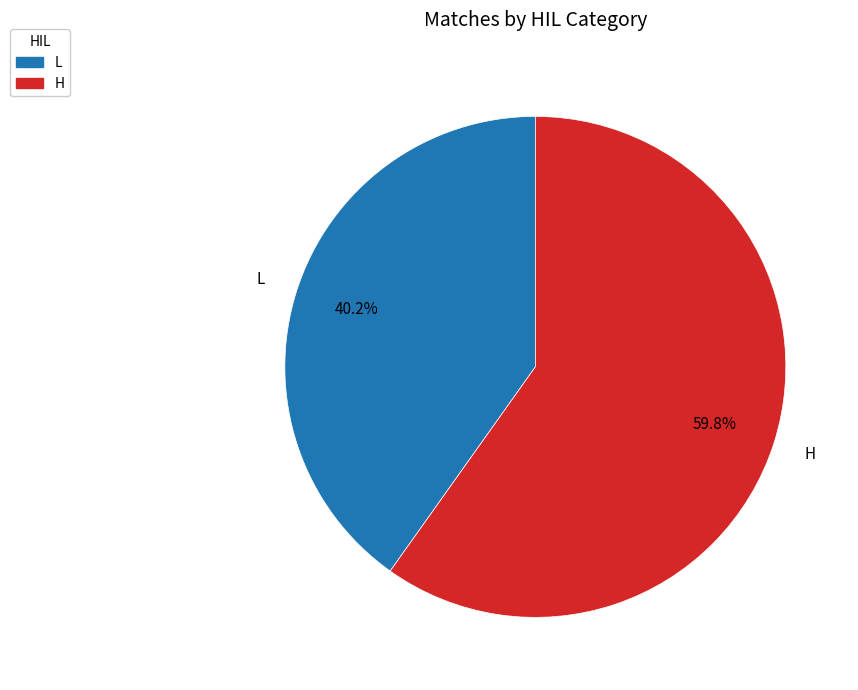

To the nearest percent, what is the difference between the largest and smallest slice percentages?

20%